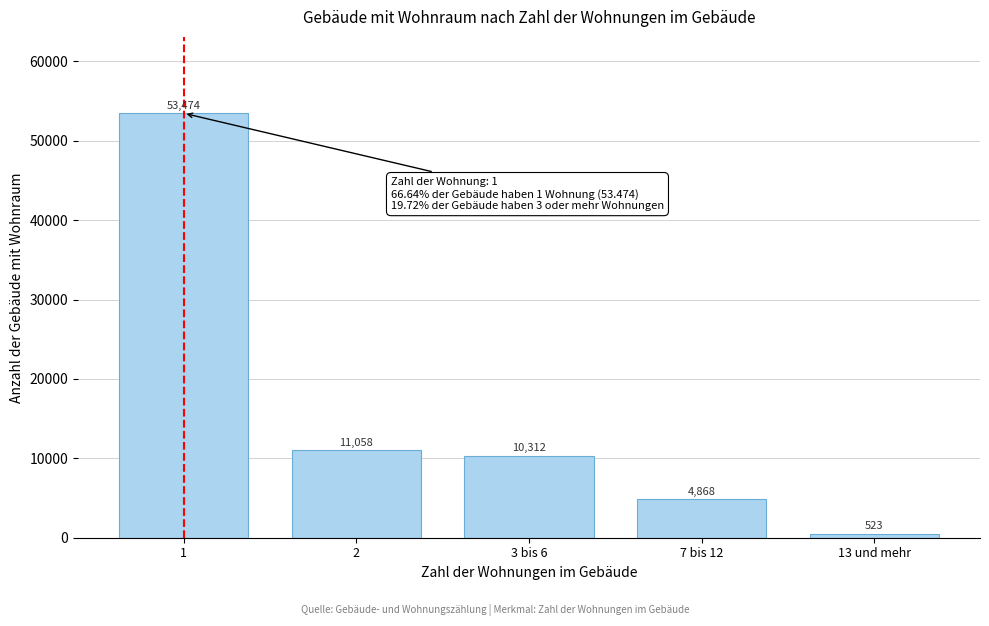

Reading left to right, extract all data points from this chart.

53474	11058	10312	4868	523